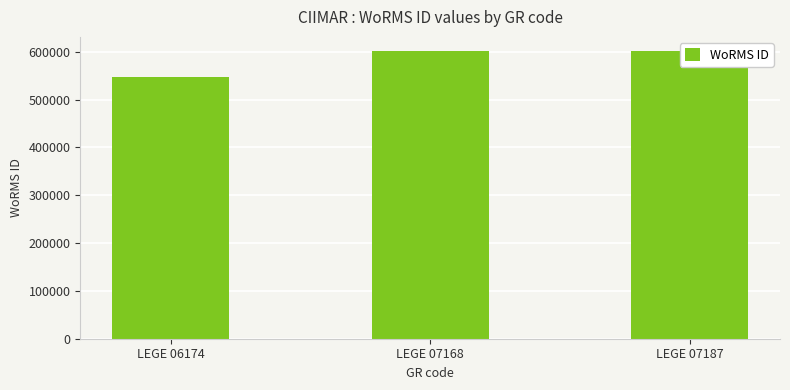

What is the smallest value displayed?

547449